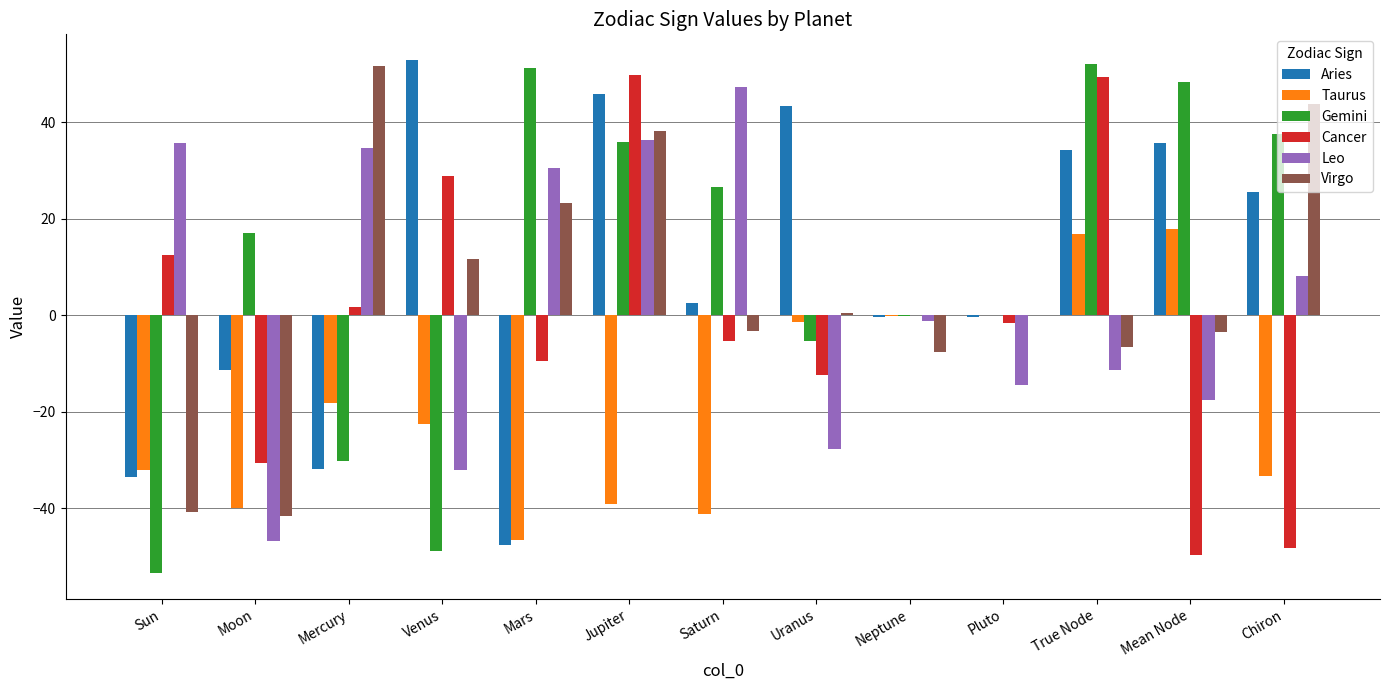

The value of Taurus at Pluto is -0.0. True or false?

True